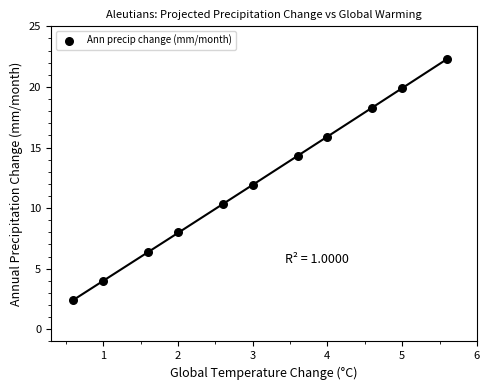

What is the range of X values (max minus min)?

5.0